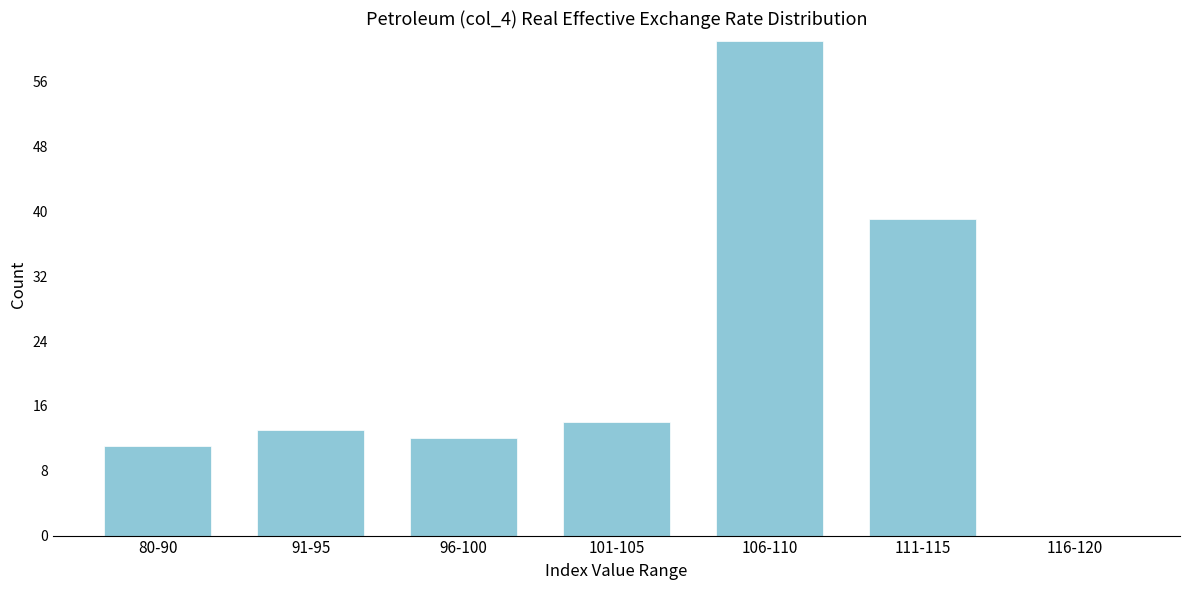

Reading left to right, list all the values displayed in this chart.

80-90=11	91-95=13	96-100=12	101-105=14	106-110=61	111-115=39	116-120=0